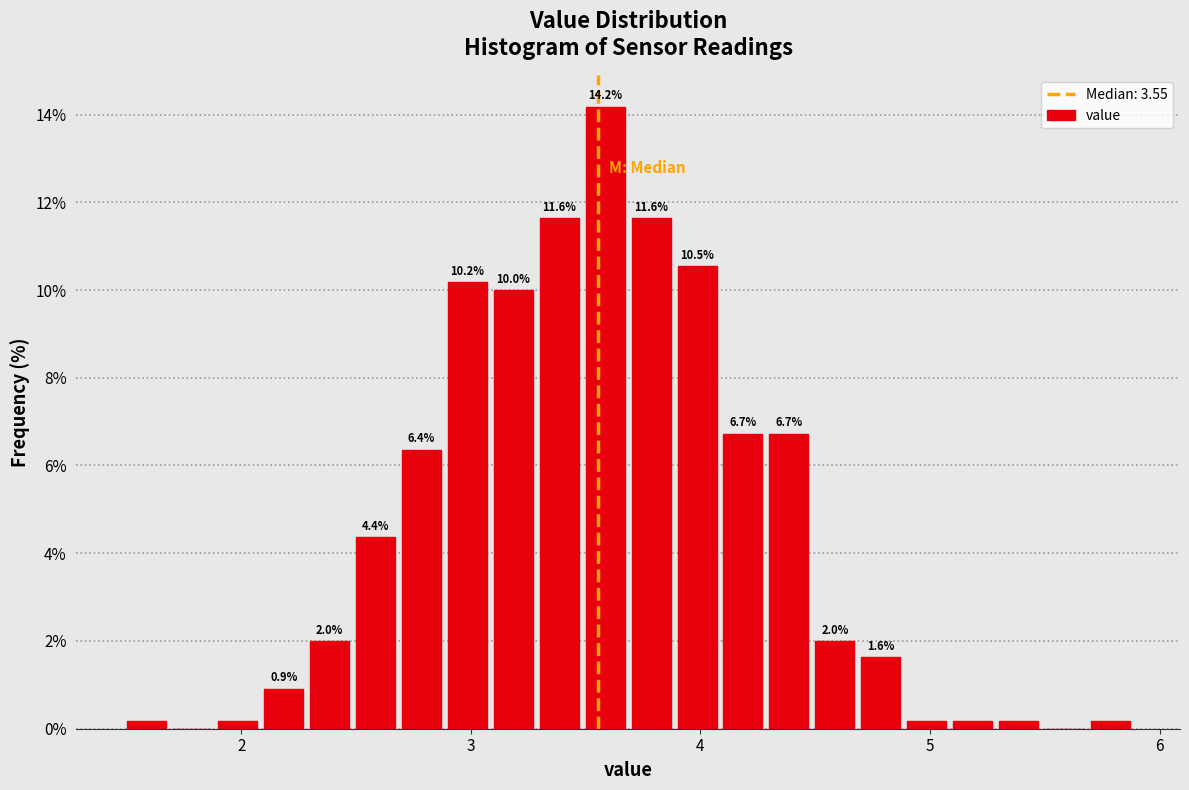

Read against the x-axis, roughly where is the centre of the tallest bar?

3.6